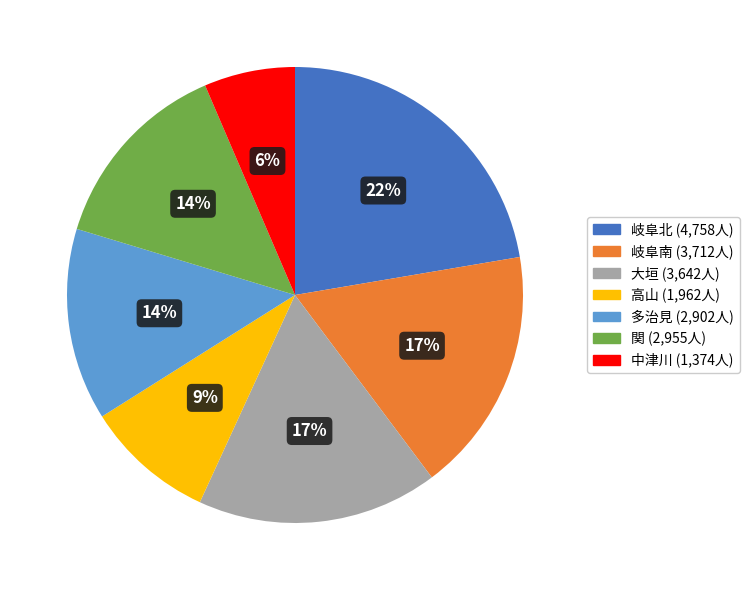

To the nearest percent, what is the difference between the largest and smallest slice percentages?

16%